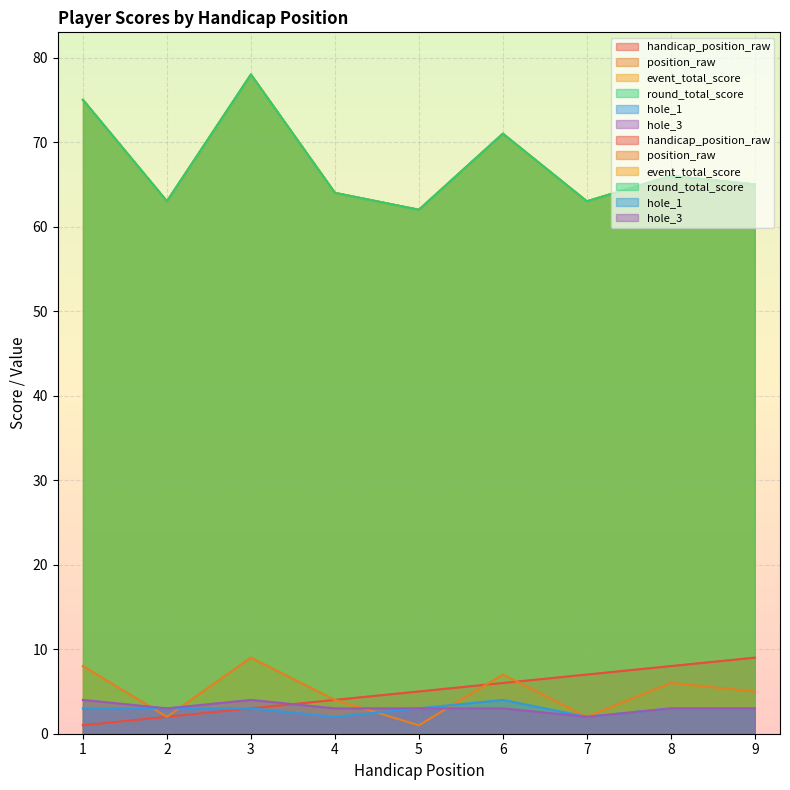

The hole_3 series shows 3 at 2. True or false?

True